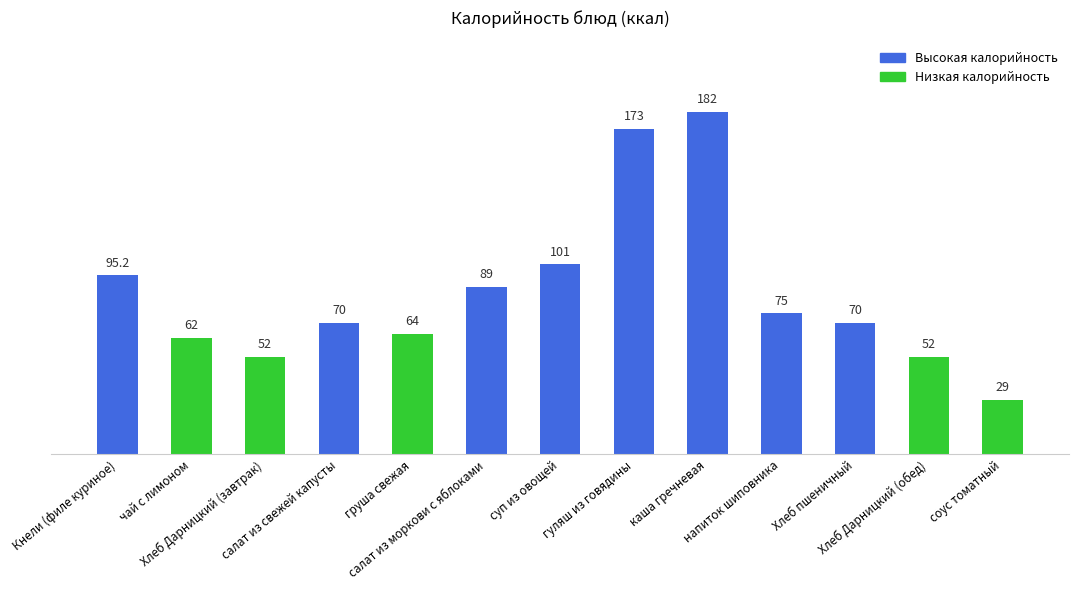

What is the label of the 3rd bar from the right?

Хлеб пшеничный